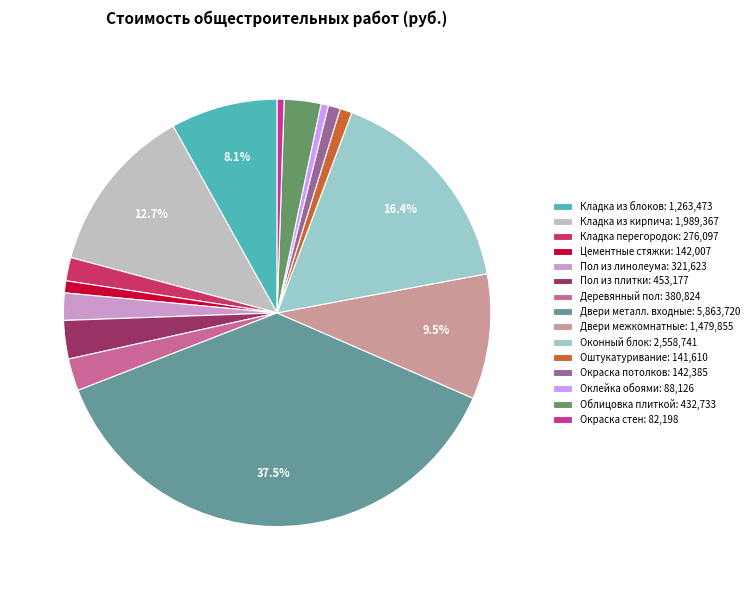

What is the ratio of the value at Окраска стен: 82,198 to the value at Оштукатуривание: 141,610?

0.6